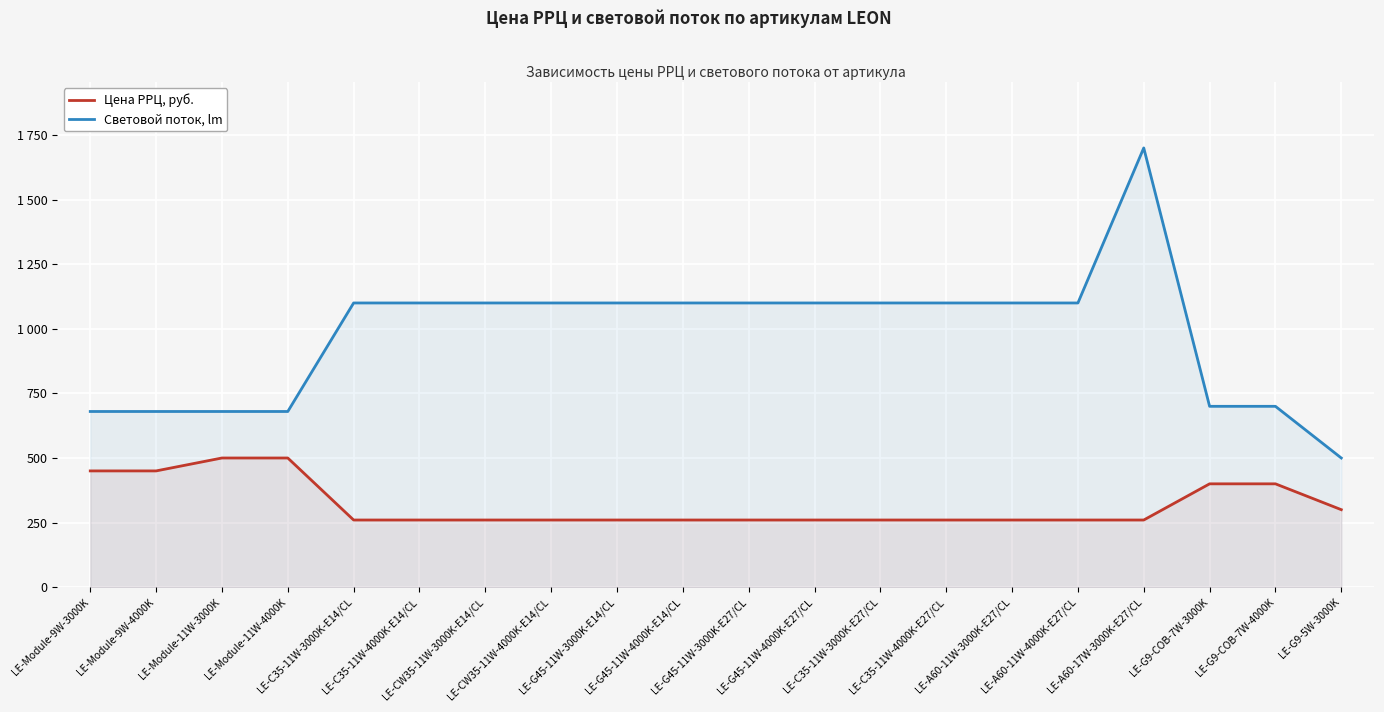

What is the sum of the Световой поток, lm values at LE-G45-11W-4000K-E27/CL and LE-G45-11W-4000K-E14/CL?

2200